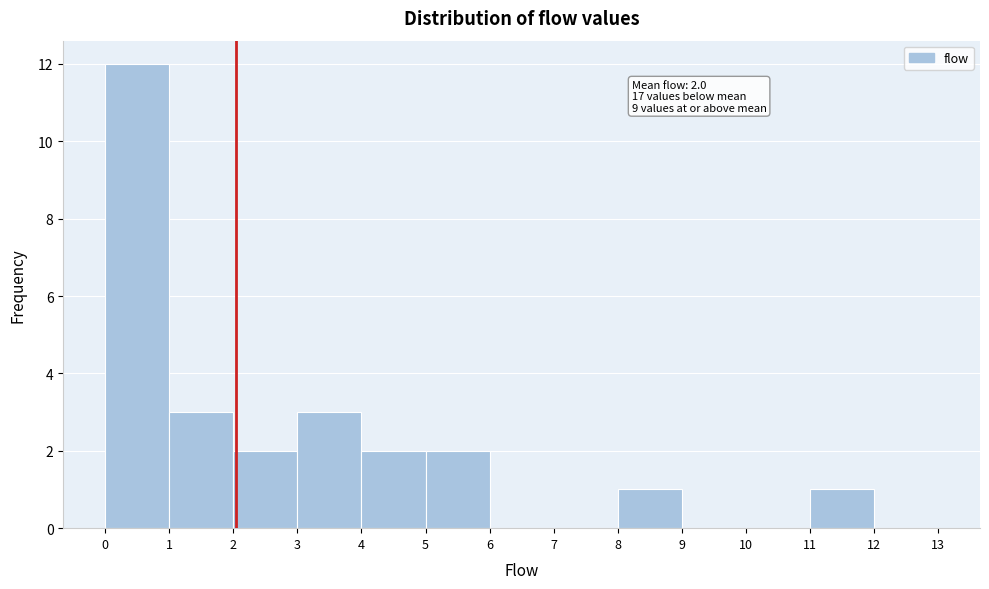

Over which range of the x-axis is the bar tallest?

0 to 1